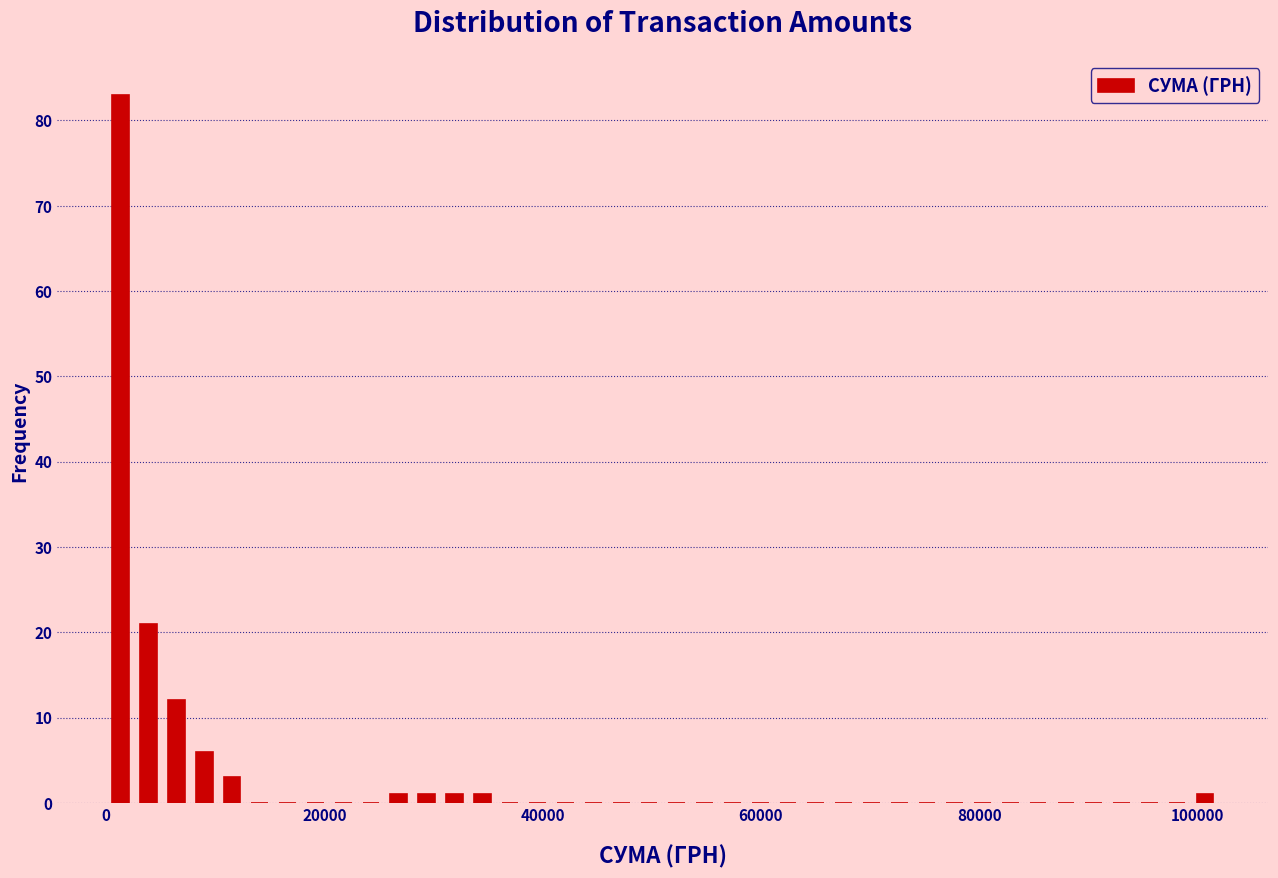

Read against the x-axis, roughly where is the centre of the tallest bar?

2000